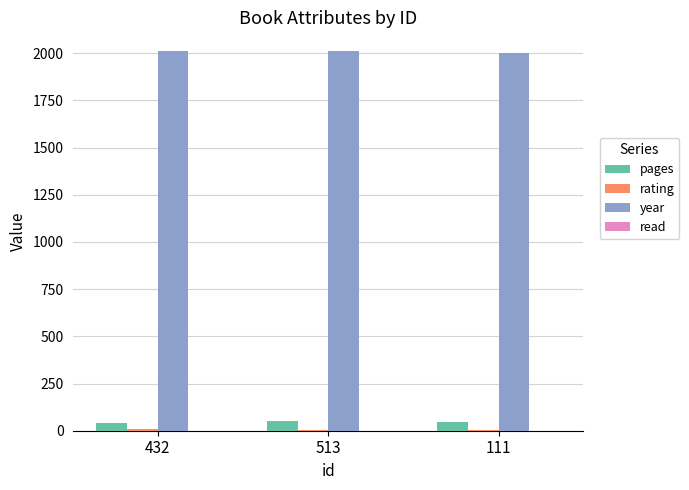

How many data points does each series have?

3